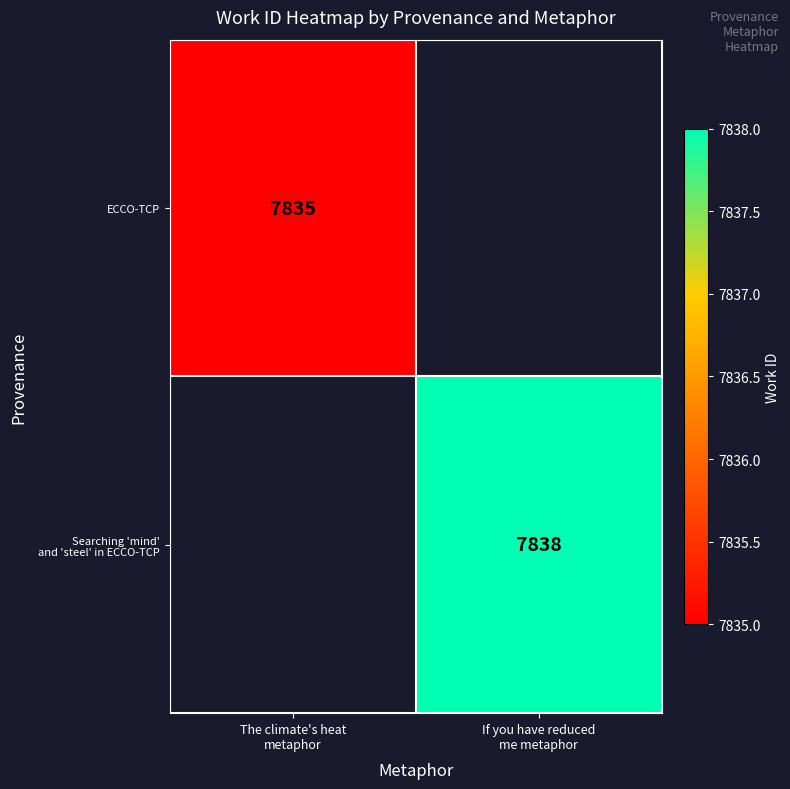

The value of Searching 'mind' and 'steel' in ECCO-TCP at If you have reduced me metaphor is 7838.0. True or false?

True